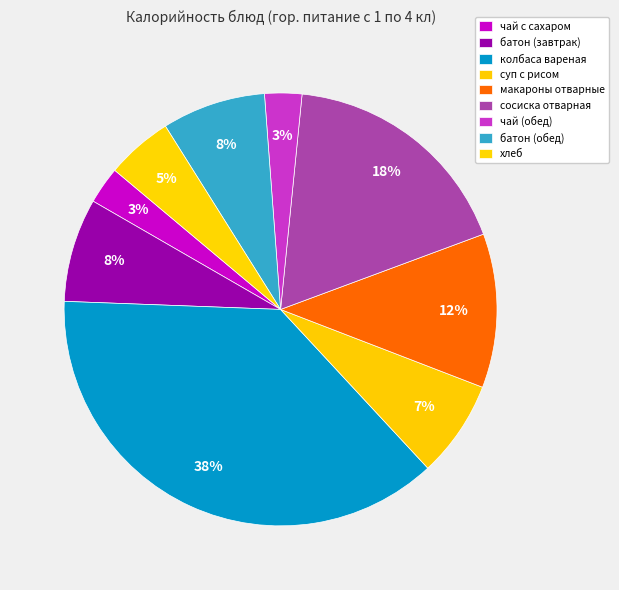

What percentage is the чай (обед) slice, to the nearest percent?

3%